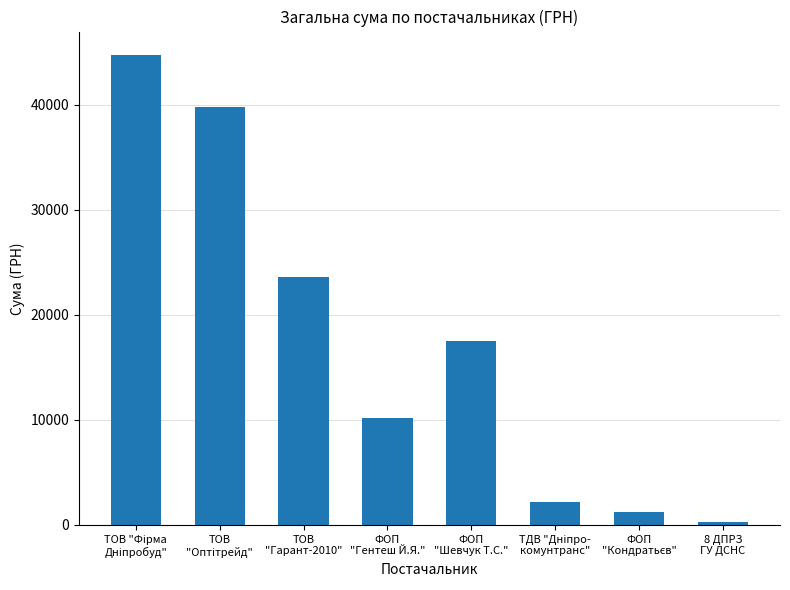

What is the greatest value displayed?

44730.5